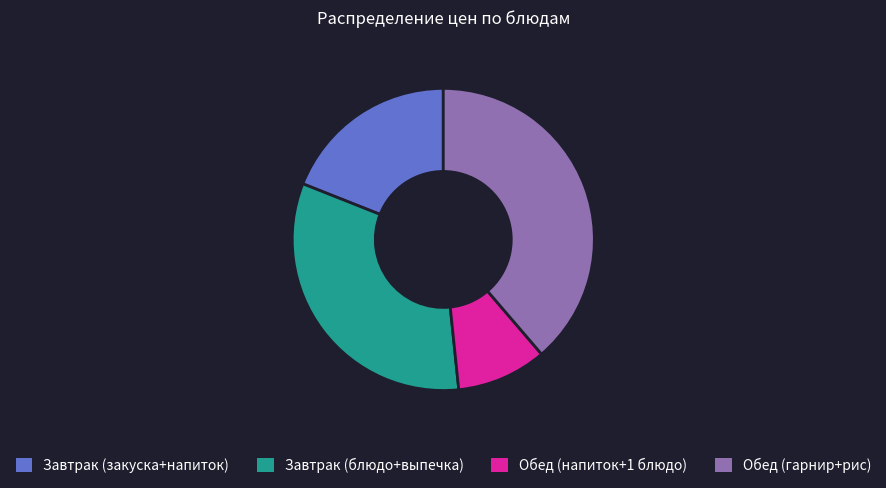

Count the number of slices in the pie.

4